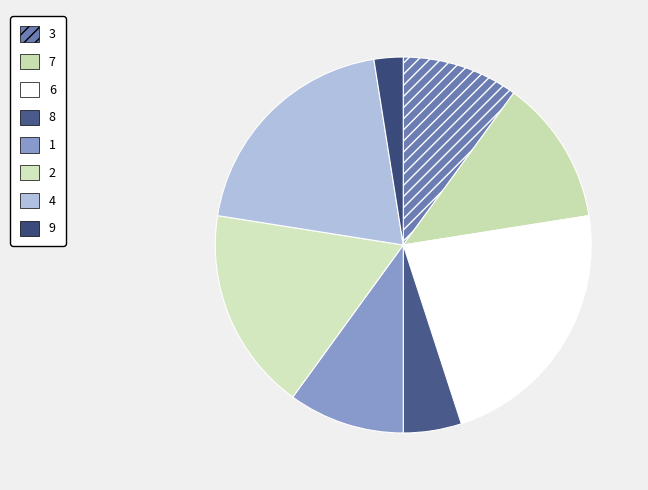

Between 3 and 2, which is larger?

2